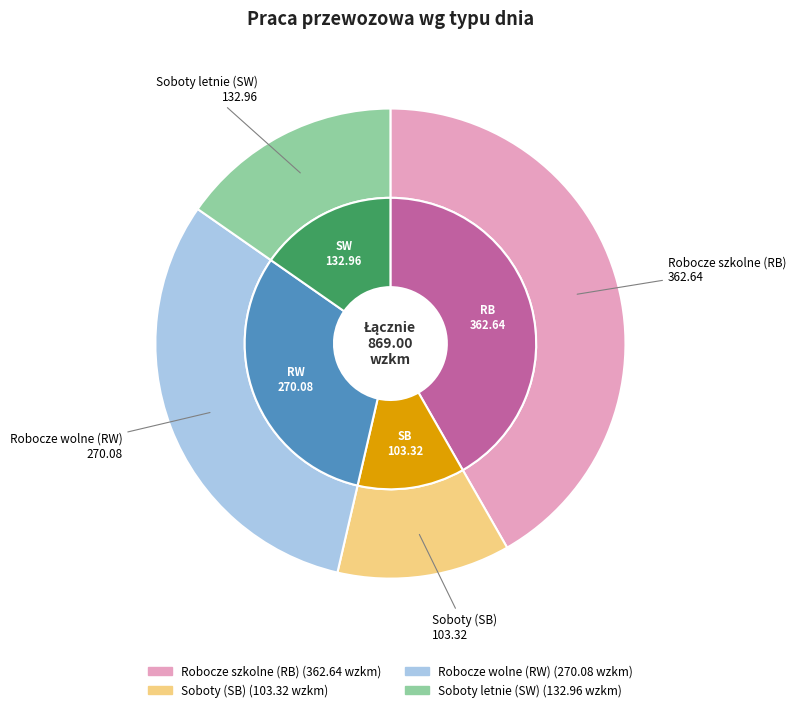

Do SW and SB together represent more than half of the pie?

No